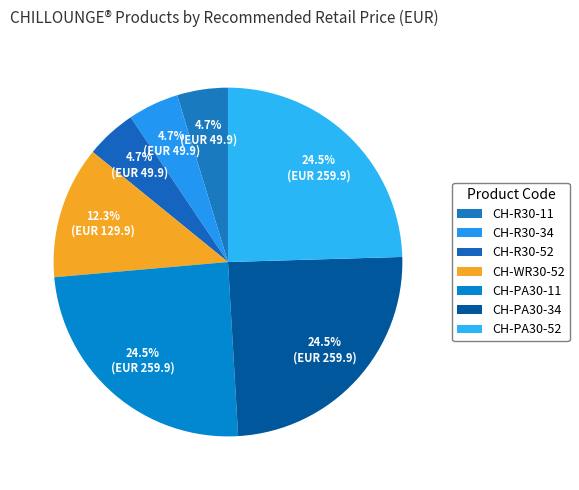

How many slices are in this pie chart?

7